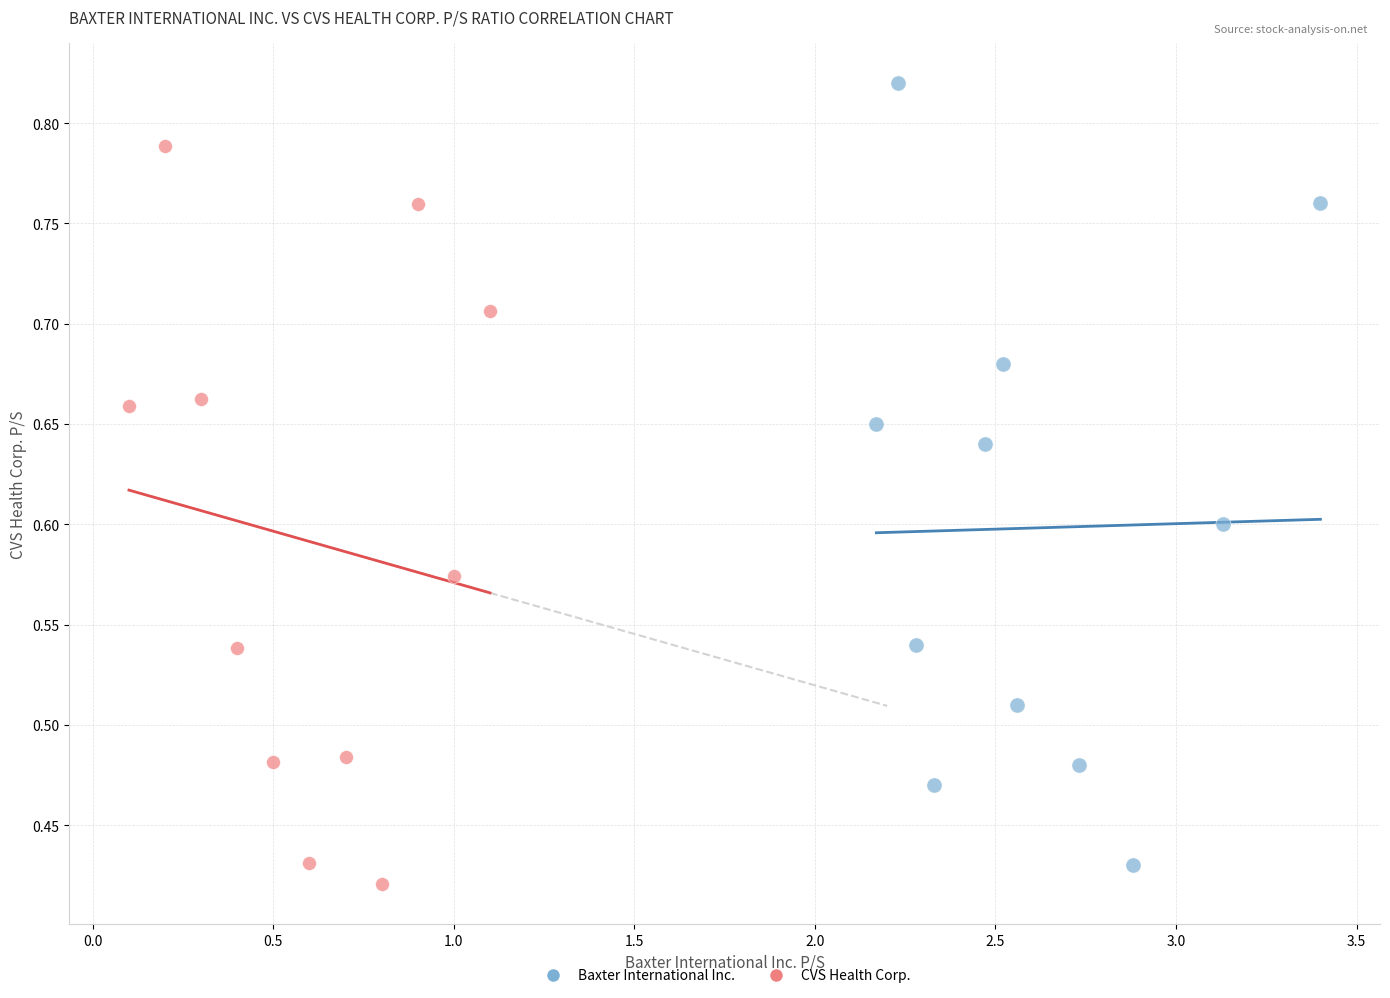

What are all the series names shown in the legend?

Baxter International Inc., CVS Health Corp.